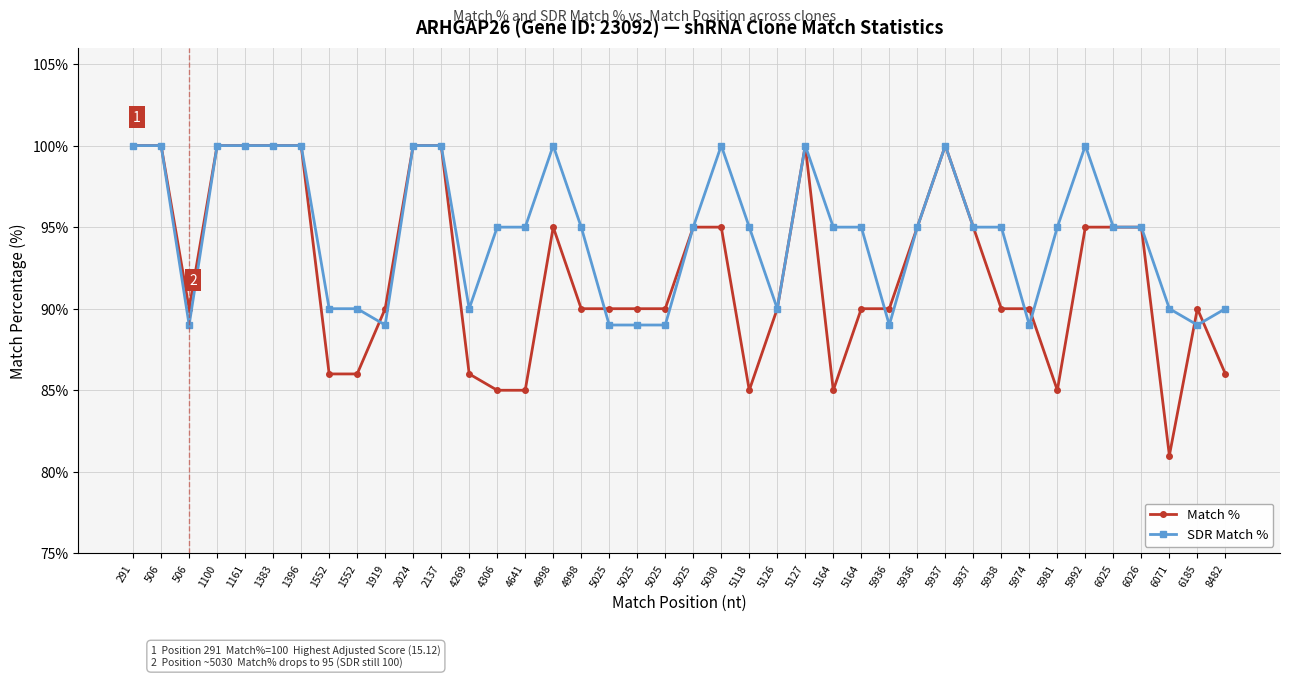

Is it true that SDR Match % equals 90 at 1552?

True